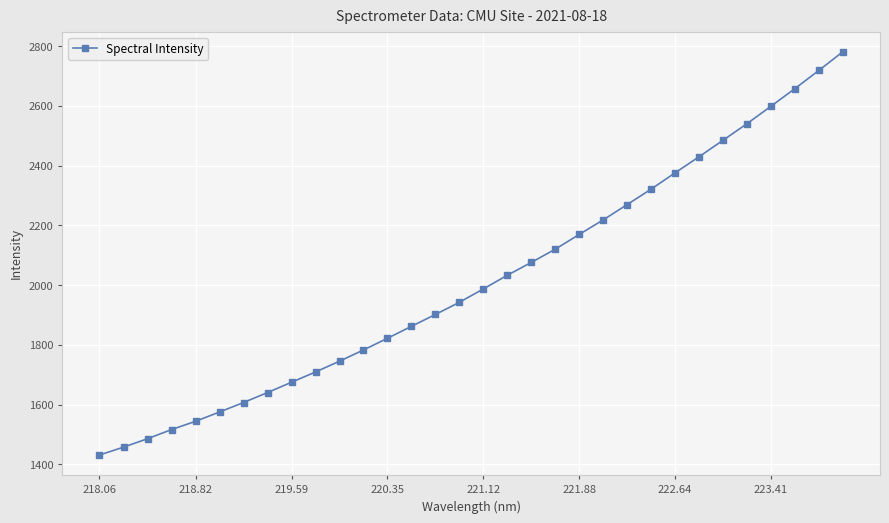

True or false: there are more than 2 points higher than both neighbors.

False